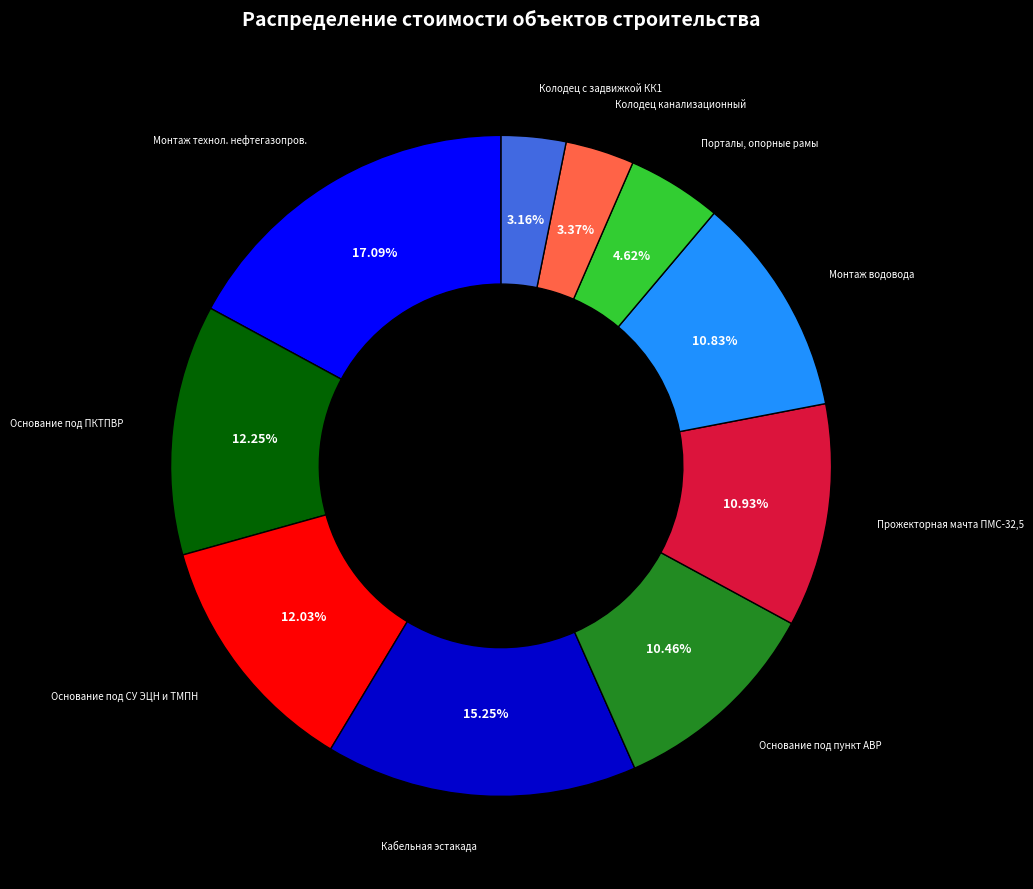

Count the number of slices in the pie.

10